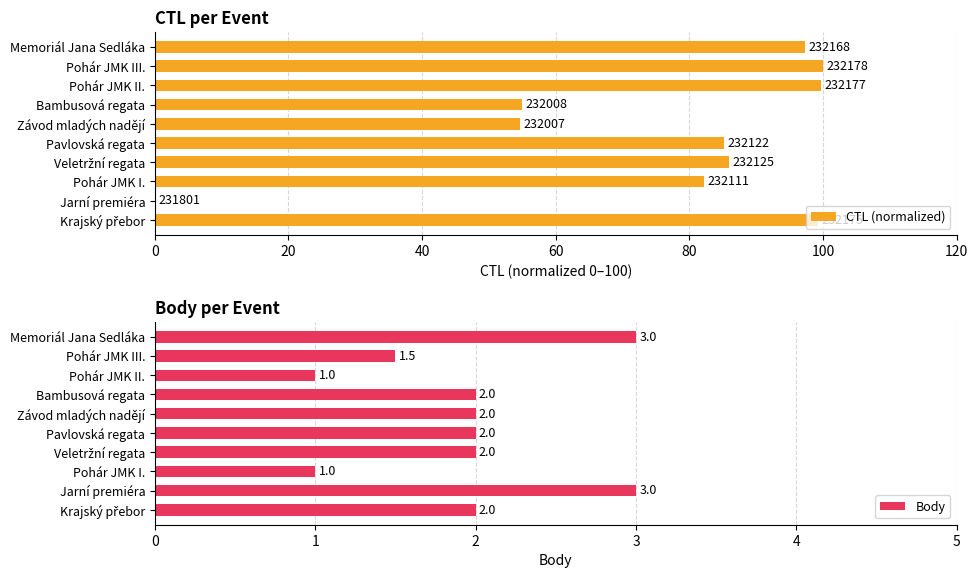

What is the value of the Body bar at the 1st from the left?

2.0